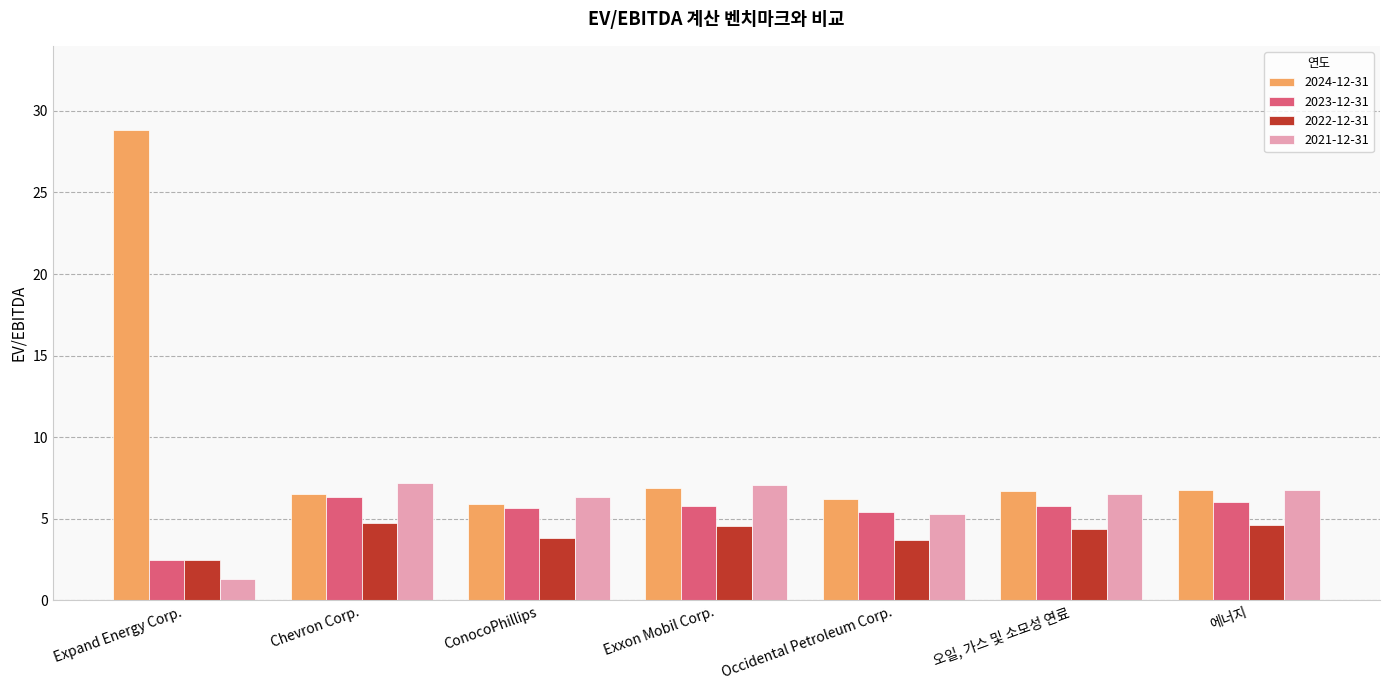

What is the highest value of the 2024-12-31 series?

28.8